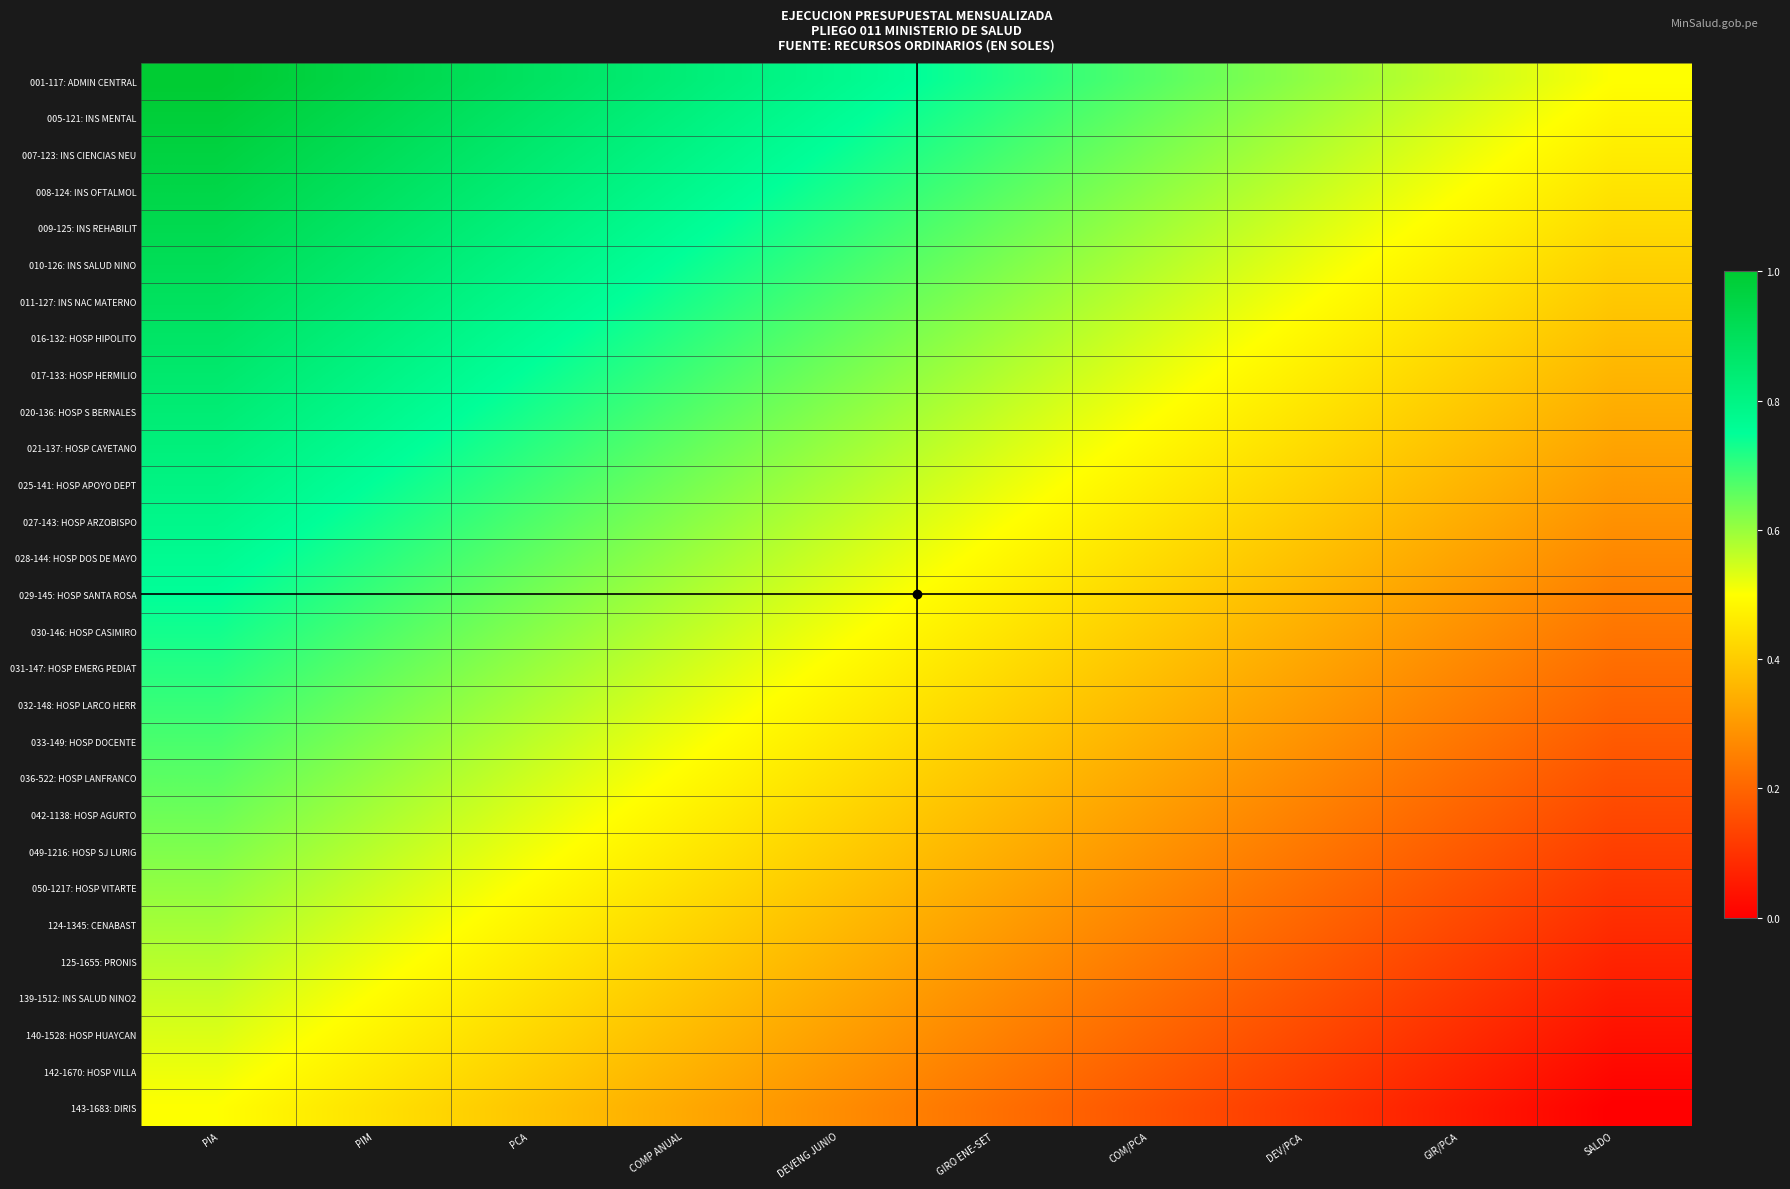

Reading left to right, what are all the values shown in this chart?

001-117: ADMIN CENTRAL: PIA=1.0	PIM=0.9	PCA=0.9	COMP ANUAL=0.8	DEVENG JUNIO=0.8	GIRO ENE-SET=0.7	COM/PCA=0.7	DEV/PCA=0.6	GIR/PCA=0.6	SALDO=0.5
005-121: INS MENTAL: PIA=1.0	PIM=0.9	PCA=0.9	COMP ANUAL=0.8	DEVENG JUNIO=0.8	GIRO ENE-SET=0.7	COM/PCA=0.6	DEV/PCA=0.6	GIR/PCA=0.5	SALDO=0.5
007-123: INS CIENCIAS NEU: PIA=1.0	PIM=0.9	PCA=0.9	COMP ANUAL=0.8	DEVENG JUNIO=0.7	GIRO ENE-SET=0.7	COM/PCA=0.6	DEV/PCA=0.6	GIR/PCA=0.5	SALDO=0.5
008-124: INS OFTALMOL: PIA=0.9	PIM=0.9	PCA=0.8	COMP ANUAL=0.8	DEVENG JUNIO=0.7	GIRO ENE-SET=0.7	COM/PCA=0.6	DEV/PCA=0.6	GIR/PCA=0.5	SALDO=0.4
009-125: INS REHABILIT: PIA=0.9	PIM=0.9	PCA=0.8	COMP ANUAL=0.8	DEVENG JUNIO=0.7	GIRO ENE-SET=0.7	COM/PCA=0.6	DEV/PCA=0.5	GIR/PCA=0.5	SALDO=0.4
010-126: INS SALUD NINO: PIA=0.9	PIM=0.9	PCA=0.8	COMP ANUAL=0.7	DEVENG JUNIO=0.7	GIRO ENE-SET=0.6	COM/PCA=0.6	DEV/PCA=0.5	GIR/PCA=0.5	SALDO=0.4
011-127: INS NAC MATERNO: PIA=0.9	PIM=0.8	PCA=0.8	COMP ANUAL=0.7	DEVENG JUNIO=0.7	GIRO ENE-SET=0.6	COM/PCA=0.6	DEV/PCA=0.5	GIR/PCA=0.4	SALDO=0.4
016-132: HOSP HIPOLITO: PIA=0.9	PIM=0.8	PCA=0.8	COMP ANUAL=0.7	DEVENG JUNIO=0.7	GIRO ENE-SET=0.6	COM/PCA=0.5	DEV/PCA=0.5	GIR/PCA=0.4	SALDO=0.4
017-133: HOSP HERMILIO: PIA=0.9	PIM=0.8	PCA=0.7	COMP ANUAL=0.7	DEVENG JUNIO=0.6	GIRO ENE-SET=0.6	COM/PCA=0.5	DEV/PCA=0.5	GIR/PCA=0.4	SALDO=0.4
020-136: HOSP S BERNALES: PIA=0.8	PIM=0.8	PCA=0.7	COMP ANUAL=0.7	DEVENG JUNIO=0.6	GIRO ENE-SET=0.6	COM/PCA=0.5	DEV/PCA=0.5	GIR/PCA=0.4	SALDO=0.3
021-137: HOSP CAYETANO: PIA=0.8	PIM=0.8	PCA=0.7	COMP ANUAL=0.7	DEVENG JUNIO=0.6	GIRO ENE-SET=0.5	COM/PCA=0.5	DEV/PCA=0.4	GIR/PCA=0.4	SALDO=0.3
025-141: HOSP APOYO DEPT: PIA=0.8	PIM=0.7	PCA=0.7	COMP ANUAL=0.6	DEVENG JUNIO=0.6	GIRO ENE-SET=0.5	COM/PCA=0.5	DEV/PCA=0.4	GIR/PCA=0.4	SALDO=0.3
027-143: HOSP ARZOBISPO: PIA=0.8	PIM=0.7	PCA=0.7	COMP ANUAL=0.6	DEVENG JUNIO=0.6	GIRO ENE-SET=0.5	COM/PCA=0.5	DEV/PCA=0.4	GIR/PCA=0.3	SALDO=0.3
028-144: HOSP DOS DE MAYO: PIA=0.8	PIM=0.7	PCA=0.7	COMP ANUAL=0.6	DEVENG JUNIO=0.5	GIRO ENE-SET=0.5	COM/PCA=0.4	DEV/PCA=0.4	GIR/PCA=0.3	SALDO=0.3
029-145: HOSP SANTA ROSA: PIA=0.8	PIM=0.7	PCA=0.6	COMP ANUAL=0.6	DEVENG JUNIO=0.5	GIRO ENE-SET=0.5	COM/PCA=0.4	DEV/PCA=0.4	GIR/PCA=0.3	SALDO=0.2
030-146: HOSP CASIMIRO: PIA=0.7	PIM=0.7	PCA=0.6	COMP ANUAL=0.6	DEVENG JUNIO=0.5	GIRO ENE-SET=0.5	COM/PCA=0.4	DEV/PCA=0.3	GIR/PCA=0.3	SALDO=0.2
031-147: HOSP EMERG PEDIAT: PIA=0.7	PIM=0.7	PCA=0.6	COMP ANUAL=0.5	DEVENG JUNIO=0.5	GIRO ENE-SET=0.4	COM/PCA=0.4	DEV/PCA=0.3	GIR/PCA=0.3	SALDO=0.2
032-148: HOSP LARCO HERR: PIA=0.7	PIM=0.6	PCA=0.6	COMP ANUAL=0.5	DEVENG JUNIO=0.5	GIRO ENE-SET=0.4	COM/PCA=0.4	DEV/PCA=0.3	GIR/PCA=0.3	SALDO=0.2
033-149: HOSP DOCENTE: PIA=0.7	PIM=0.6	PCA=0.6	COMP ANUAL=0.5	DEVENG JUNIO=0.5	GIRO ENE-SET=0.4	COM/PCA=0.3	DEV/PCA=0.3	GIR/PCA=0.2	SALDO=0.2
036-522: HOSP LANFRANCO: PIA=0.7	PIM=0.6	PCA=0.5	COMP ANUAL=0.5	DEVENG JUNIO=0.4	GIRO ENE-SET=0.4	COM/PCA=0.3	DEV/PCA=0.3	GIR/PCA=0.2	SALDO=0.2
042-1138: HOSP AGURTO: PIA=0.6	PIM=0.6	PCA=0.5	COMP ANUAL=0.5	DEVENG JUNIO=0.4	GIRO ENE-SET=0.4	COM/PCA=0.3	DEV/PCA=0.3	GIR/PCA=0.2	SALDO=0.1
049-1216: HOSP SJ LURIG: PIA=0.6	PIM=0.6	PCA=0.5	COMP ANUAL=0.5	DEVENG JUNIO=0.4	GIRO ENE-SET=0.3	COM/PCA=0.3	DEV/PCA=0.2	GIR/PCA=0.2	SALDO=0.1
050-1217: HOSP VITARTE: PIA=0.6	PIM=0.6	PCA=0.5	COMP ANUAL=0.4	DEVENG JUNIO=0.4	GIRO ENE-SET=0.3	COM/PCA=0.3	DEV/PCA=0.2	GIR/PCA=0.2	SALDO=0.1
124-1345: CENABAST: PIA=0.6	PIM=0.5	PCA=0.5	COMP ANUAL=0.4	DEVENG JUNIO=0.4	GIRO ENE-SET=0.3	COM/PCA=0.3	DEV/PCA=0.2	GIR/PCA=0.1	SALDO=0.1
125-1655: PRONIS: PIA=0.6	PIM=0.5	PCA=0.5	COMP ANUAL=0.4	DEVENG JUNIO=0.3	GIRO ENE-SET=0.3	COM/PCA=0.2	DEV/PCA=0.2	GIR/PCA=0.1	SALDO=0.1
139-1512: INS SALUD NINO2: PIA=0.6	PIM=0.5	PCA=0.4	COMP ANUAL=0.4	DEVENG JUNIO=0.3	GIRO ENE-SET=0.3	COM/PCA=0.2	DEV/PCA=0.2	GIR/PCA=0.1	SALDO=0.1
140-1528: HOSP HUAYCAN: PIA=0.5	PIM=0.5	PCA=0.4	COMP ANUAL=0.4	DEVENG JUNIO=0.3	GIRO ENE-SET=0.3	COM/PCA=0.2	DEV/PCA=0.1	GIR/PCA=0.1	SALDO=0.0
142-1670: HOSP VILLA: PIA=0.5	PIM=0.5	PCA=0.4	COMP ANUAL=0.4	DEVENG JUNIO=0.3	GIRO ENE-SET=0.2	COM/PCA=0.2	DEV/PCA=0.1	GIR/PCA=0.1	SALDO=0.0
143-1683: DIRIS: PIA=0.5	PIM=0.4	PCA=0.4	COMP ANUAL=0.3	DEVENG JUNIO=0.3	GIRO ENE-SET=0.2	COM/PCA=0.2	DEV/PCA=0.1	GIR/PCA=0.1	SALDO=0.0